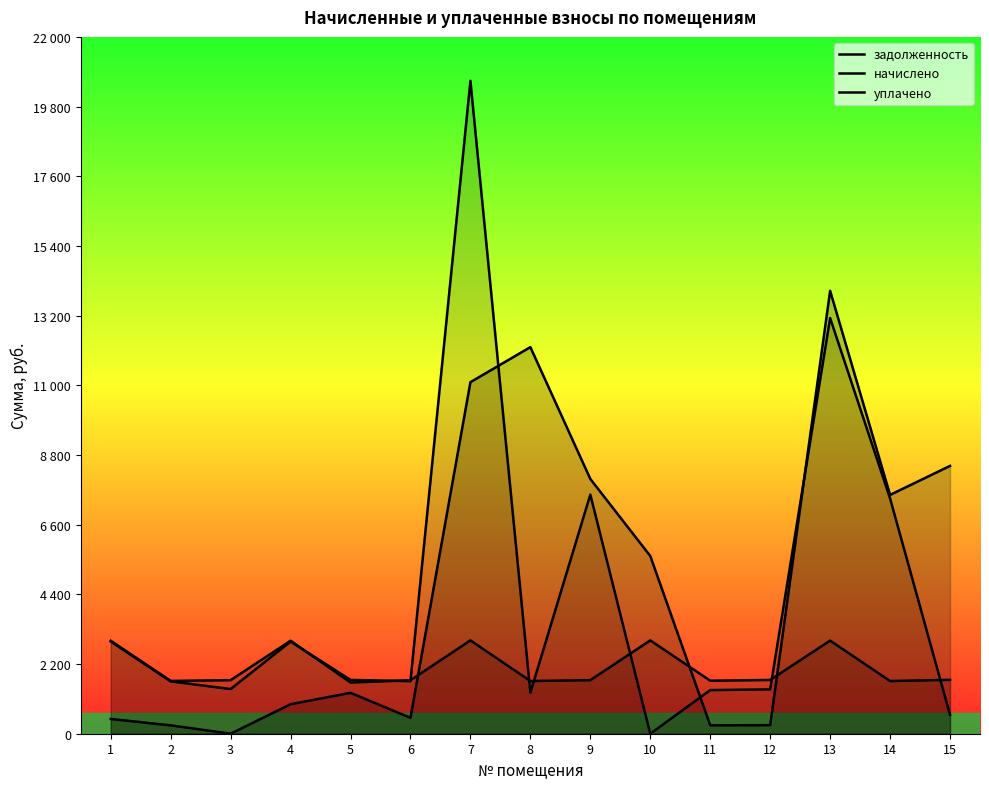

Which series changed the most between 2 and 3?

задолженность